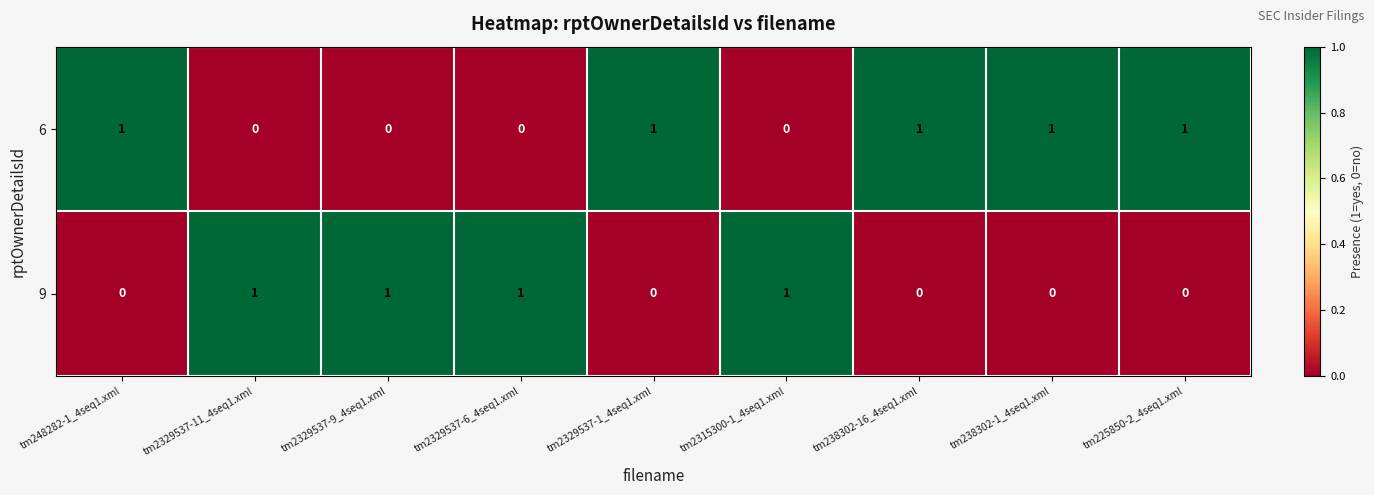

Reading right to left, extract all data points from this chart.

6: tm225850-2_4seq1.xml=1	tm238302-1_4seq1.xml=1	tm238302-16_4seq1.xml=1	tm2315300-1_4seq1.xml=0	tm2329537-1_4seq1.xml=1	tm2329537-6_4seq1.xml=0	tm2329537-9_4seq1.xml=0	tm2329537-11_4seq1.xml=0	tm248282-1_4seq1.xml=1
9: tm225850-2_4seq1.xml=0	tm238302-1_4seq1.xml=0	tm238302-16_4seq1.xml=0	tm2315300-1_4seq1.xml=1	tm2329537-1_4seq1.xml=0	tm2329537-6_4seq1.xml=1	tm2329537-9_4seq1.xml=1	tm2329537-11_4seq1.xml=1	tm248282-1_4seq1.xml=0